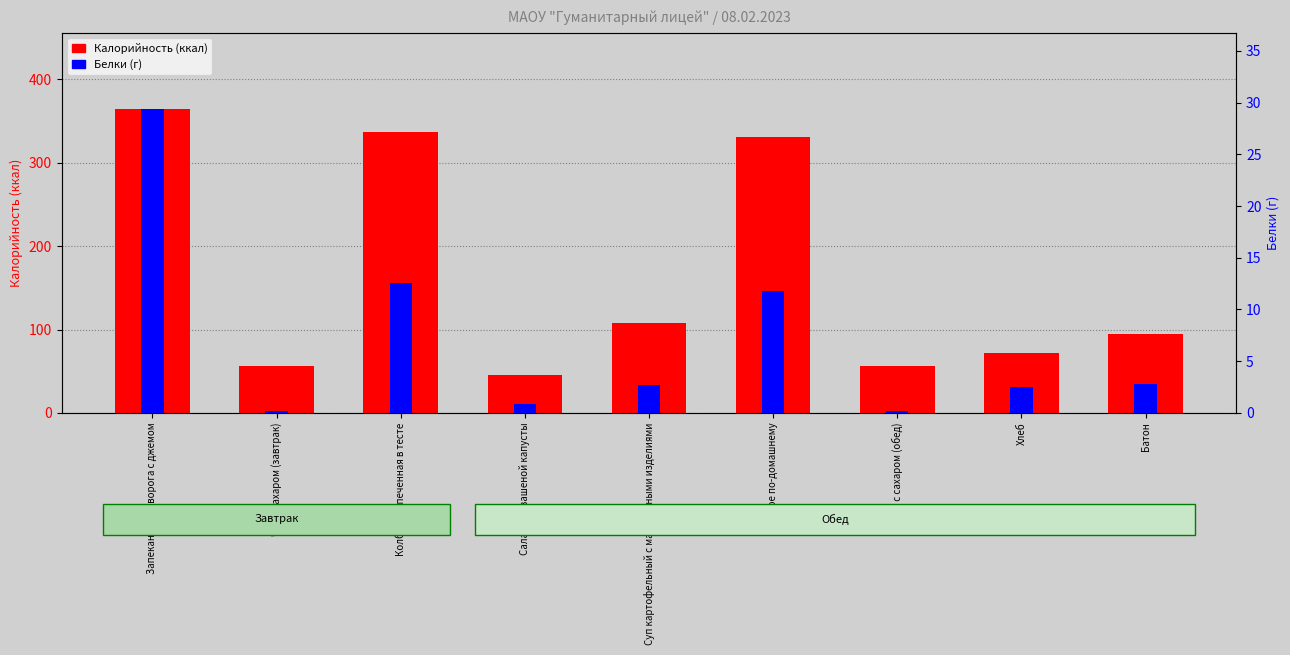

What is the average value of the Калорийность series?

162.9